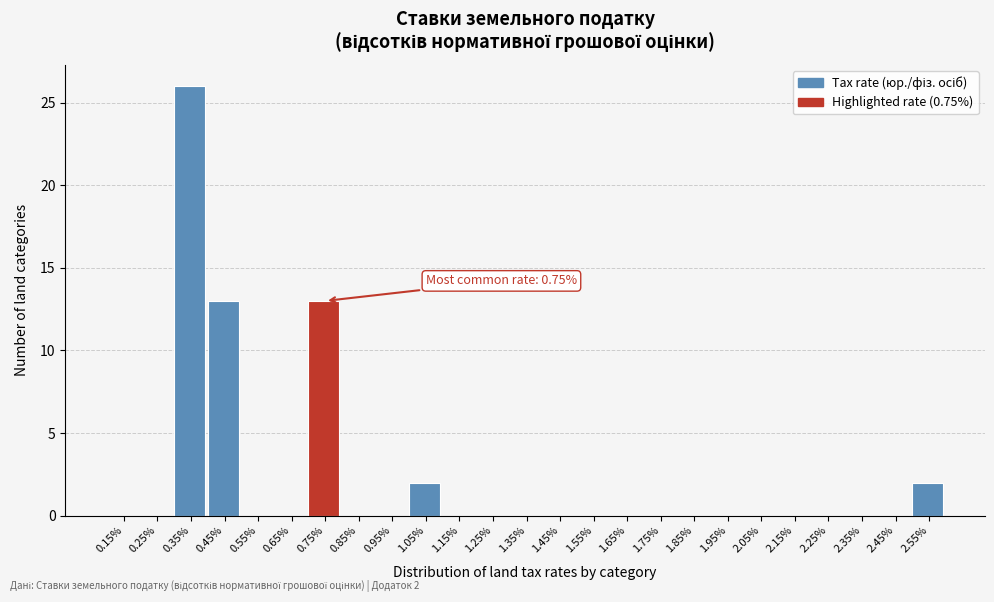

Over which range of the x-axis is the bar tallest?

0.3 to 0.4